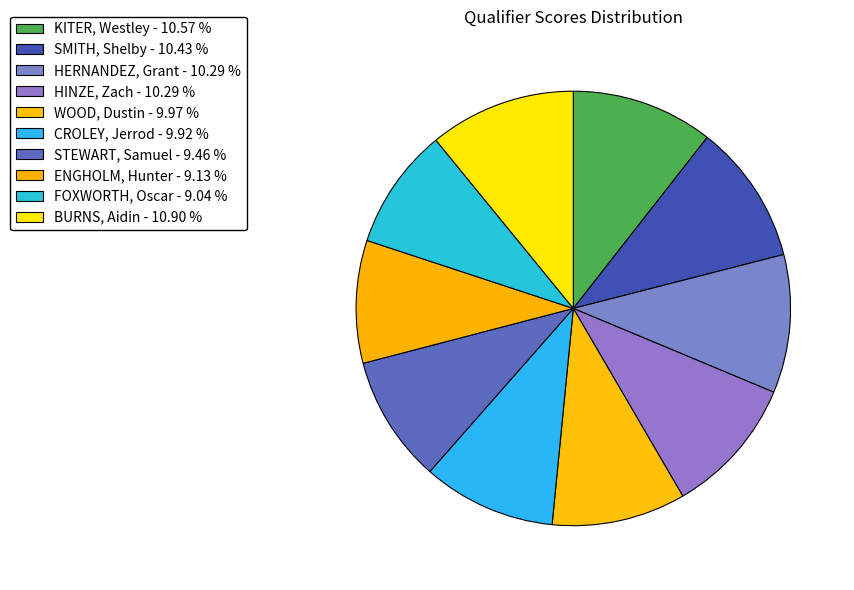

Approximately how many times larger is the value at BURNS, Aidin compared to KITER, Westley?

1.0